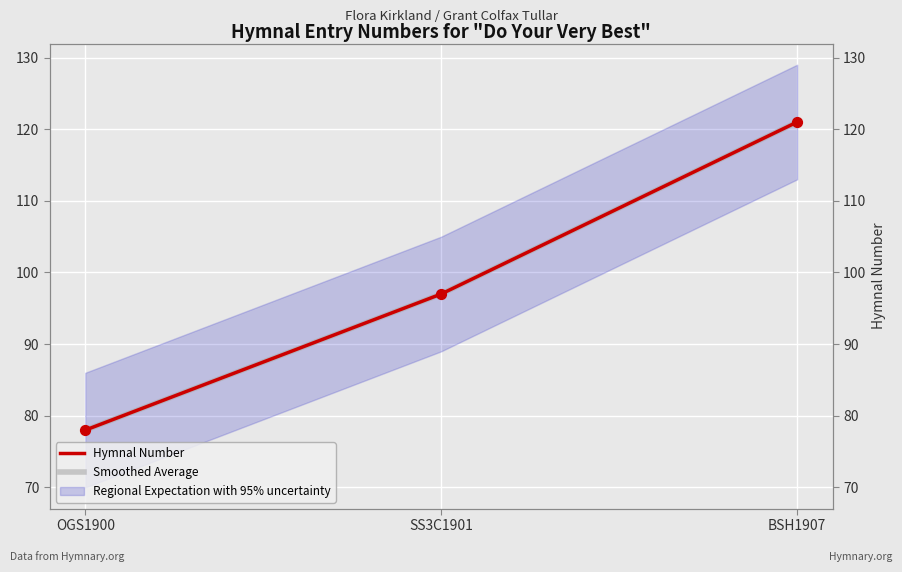

Which series has the widest spread of Y values?

Hymnal Number